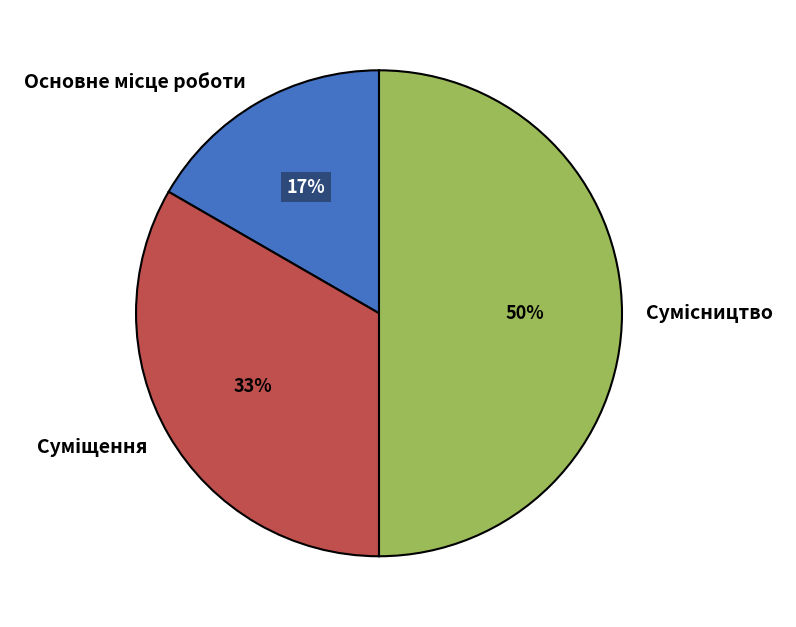

To the nearest percent, what is the average slice percentage?

33%